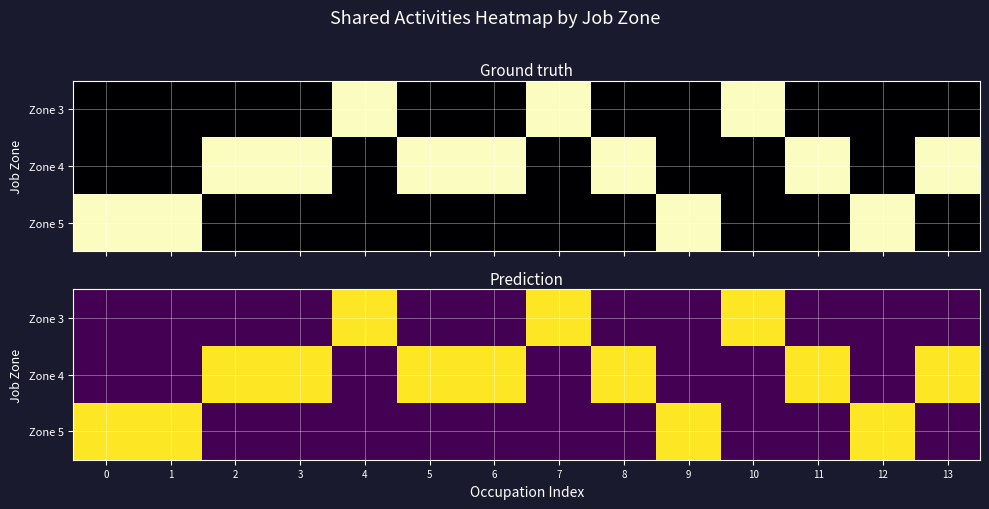

What is the difference between the highest and lowest values at 1?

1